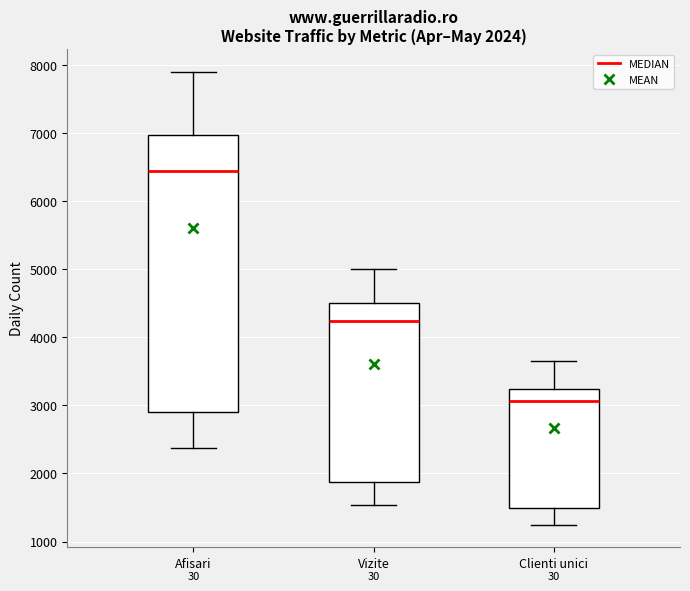

Which box is the tallest, from its lower edge to its upper edge?

Afisari